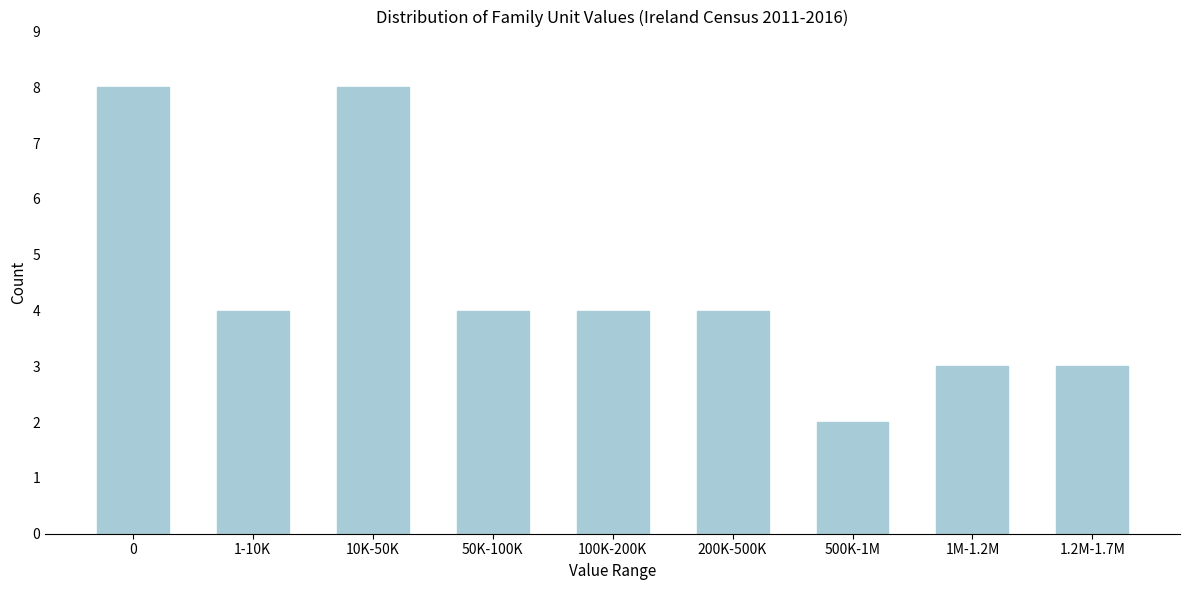

Reading left to right, extract all data points from this chart.

8	4	8	4	4	4	2	3	3